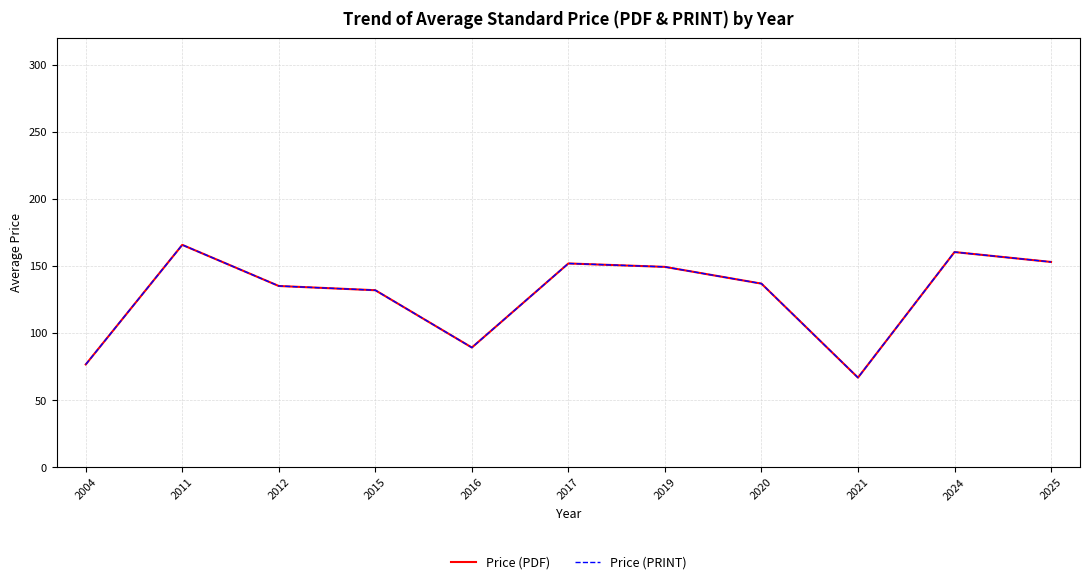

True or false: Price (PDF) and Price (PRINT) cross at least once.

False